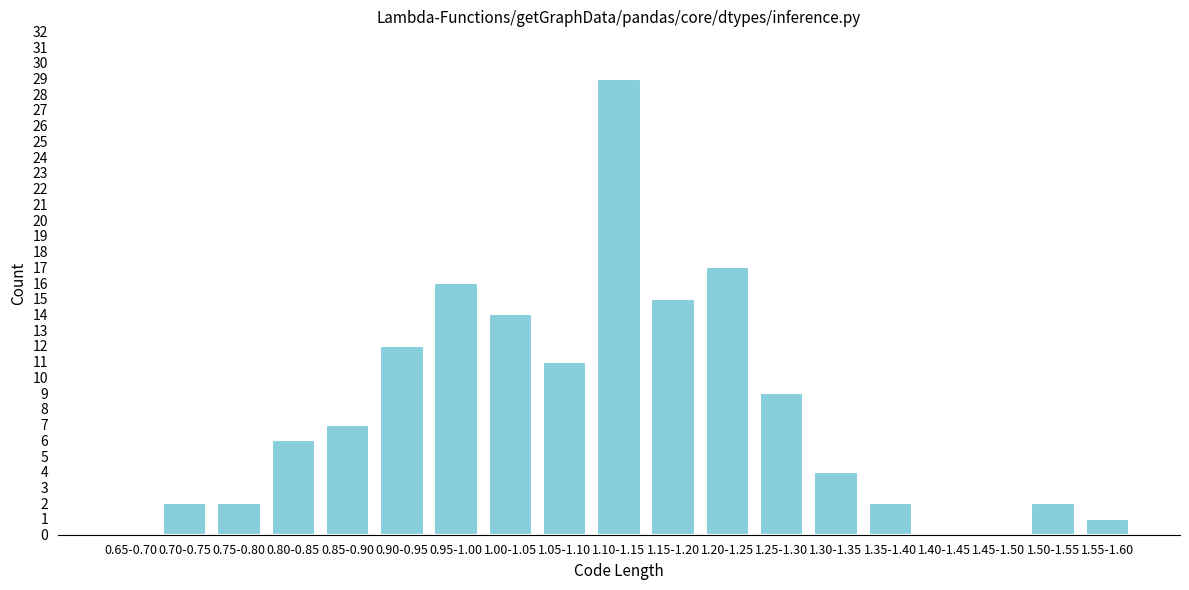

Reading left to right, list all the values displayed in this chart.

0.65-0.70=0	0.70-0.75=2	0.75-0.80=2	0.80-0.85=6	0.85-0.90=7	0.90-0.95=12	0.95-1.00=16	1.00-1.05=14	1.05-1.10=11	1.10-1.15=29	1.15-1.20=15	1.20-1.25=17	1.25-1.30=9	1.30-1.35=4	1.35-1.40=2	1.40-1.45=0	1.45-1.50=0	1.50-1.55=2	1.55-1.60=1